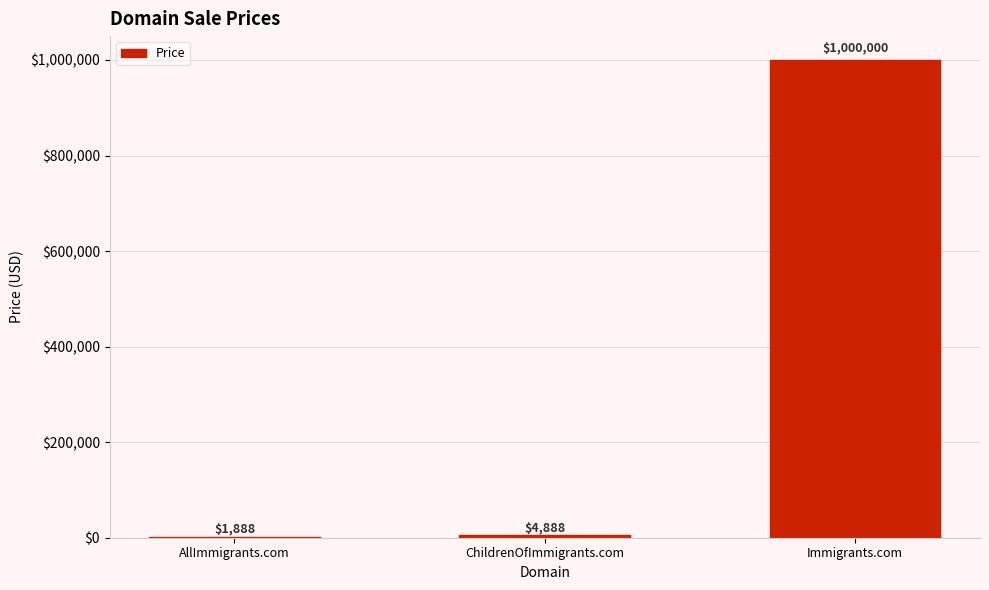

What is the greatest value displayed?

1000000